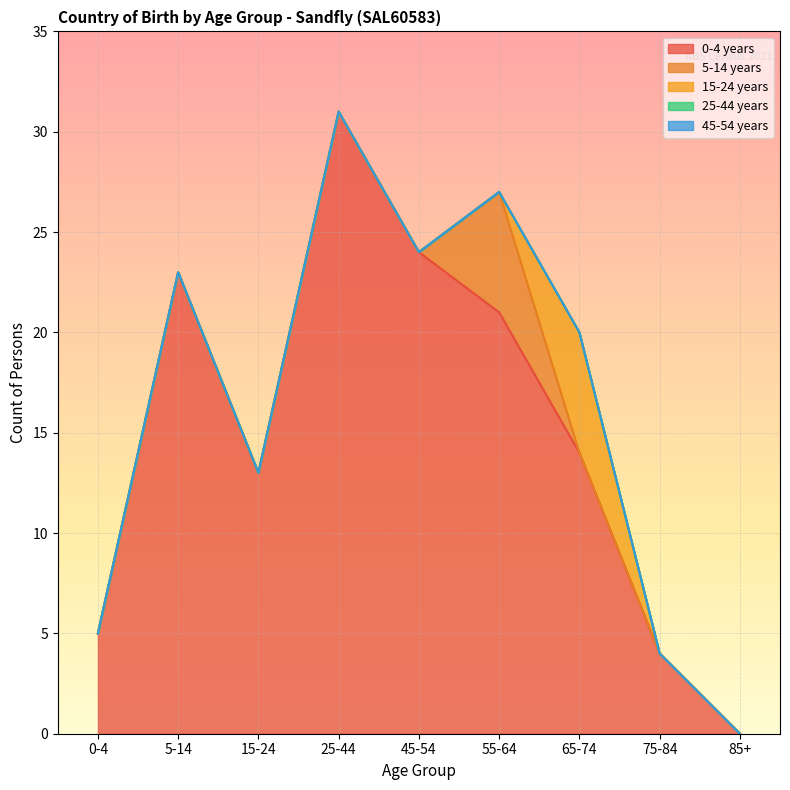

True or false: 25-44 years has more than 0 points higher than both neighbors.

False